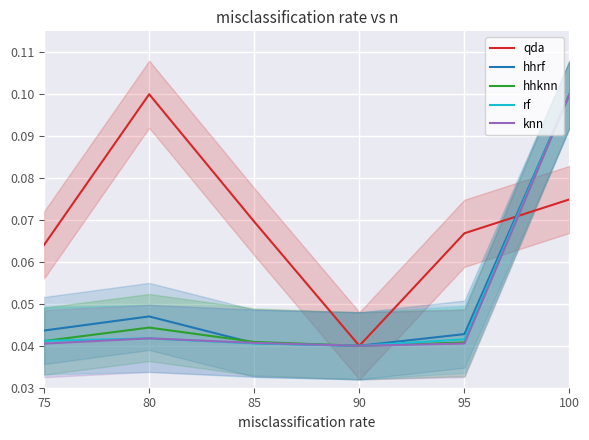

True or false: qda has more than 2 points higher than both neighbors.

False